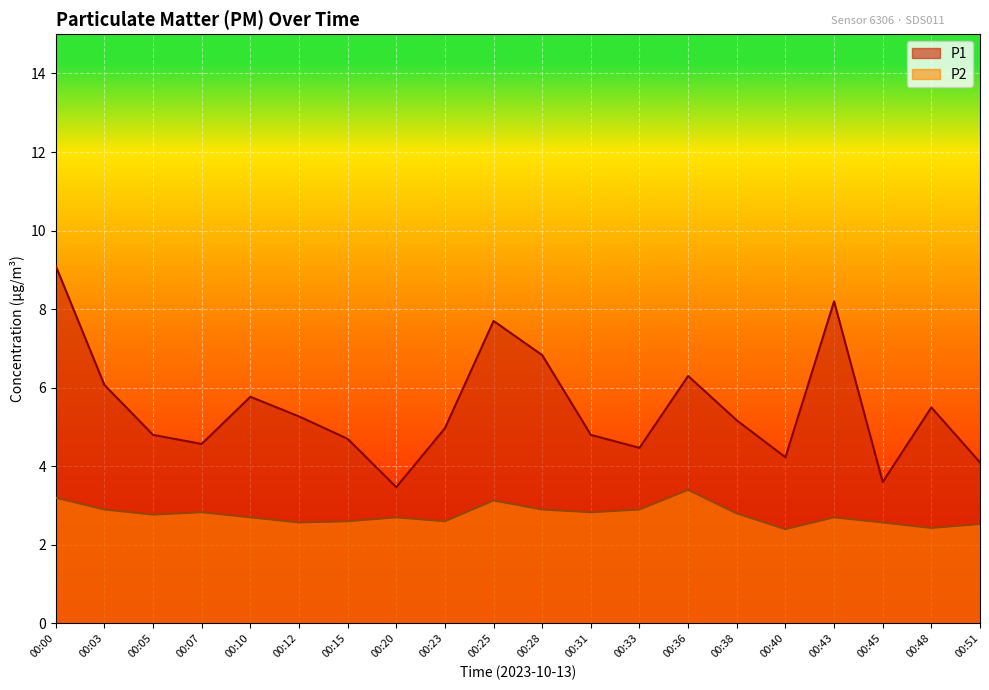

What is the difference between the second highest and minimum values in the P1 series?

4.7